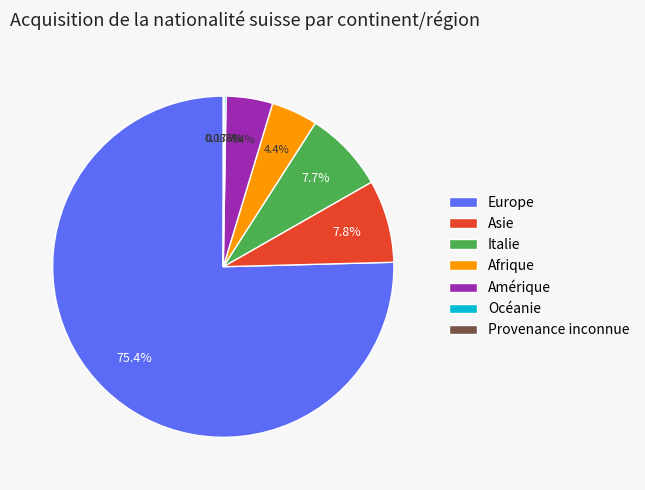

Does Europe represent more than half of the total?

Yes